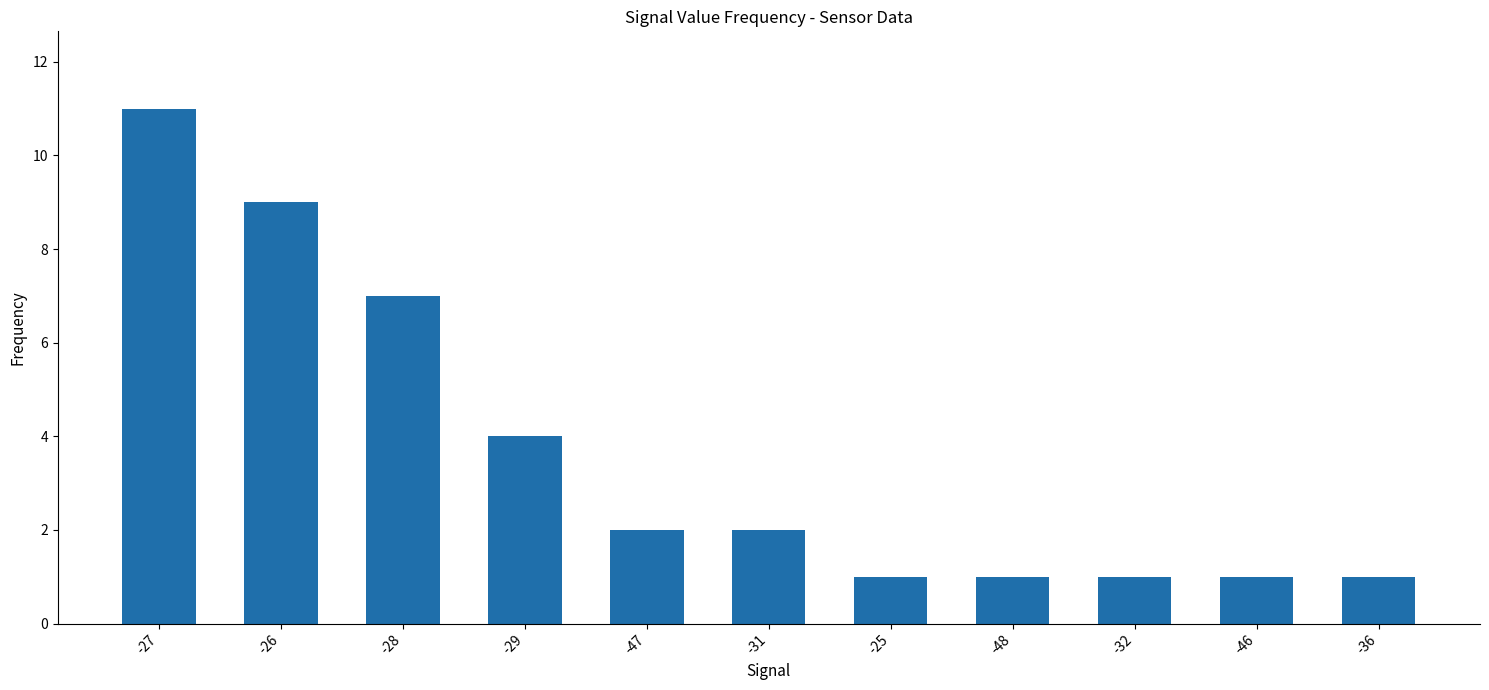

Reading right to left, transcribe all the data shown in this chart.

-36=1	-46=1	-32=1	-48=1	-25=1	-31=2	-47=2	-29=4	-28=7	-26=9	-27=11